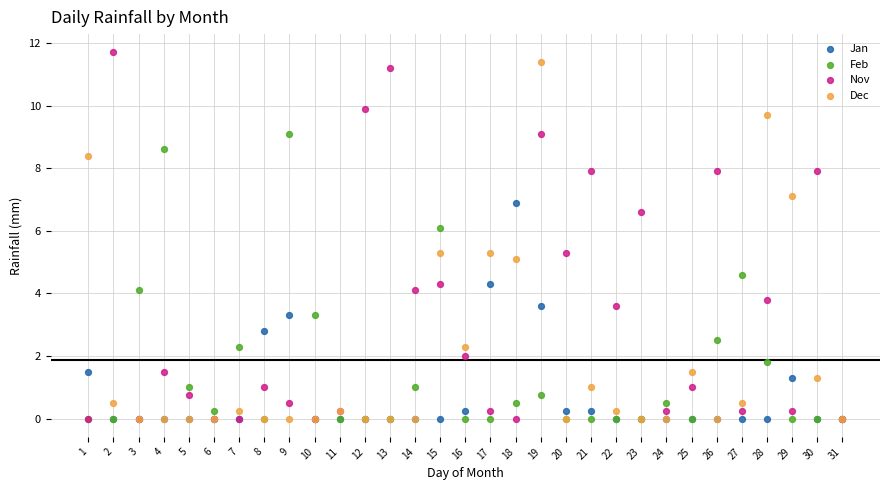

What are all the series names shown in the legend?

Jan, Feb, Nov, Dec